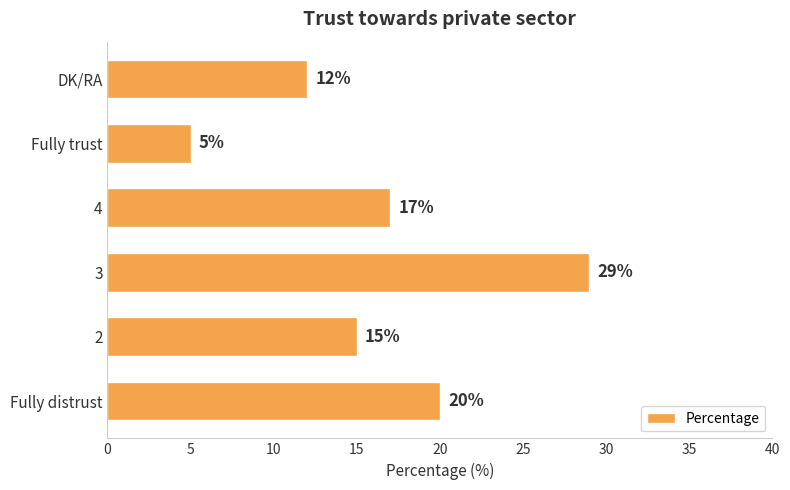

Where is the data nearest to the value 17?

4